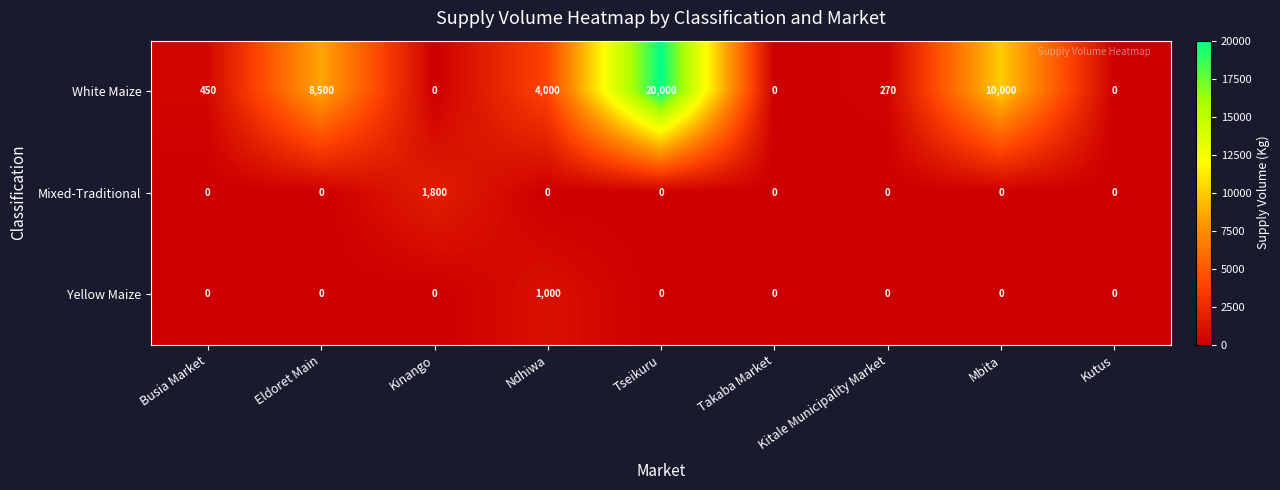

The value of White Maize at Kutus is -8635. True or false?

False